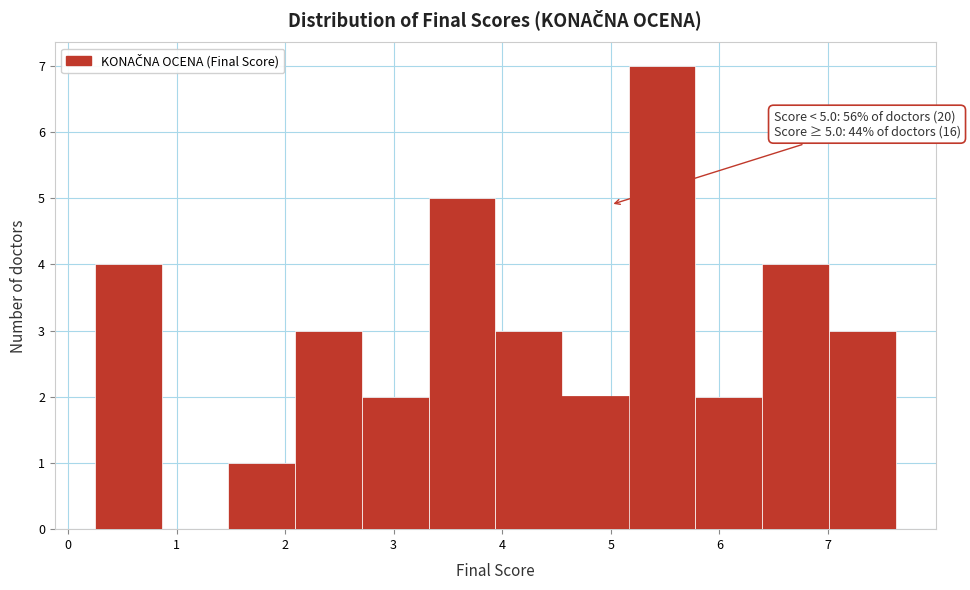

Which range on the x-axis has the tallest bar?

5.2 to 5.8